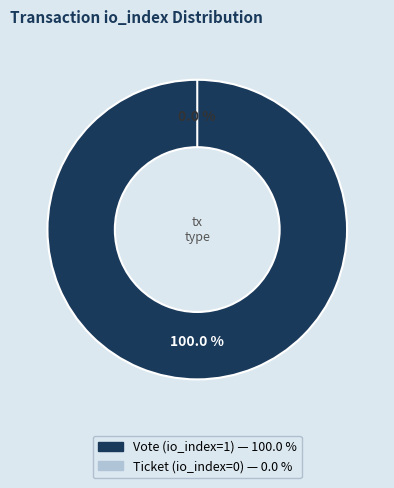

Does Vote (io_index=1) represent more than half of the total?

Yes